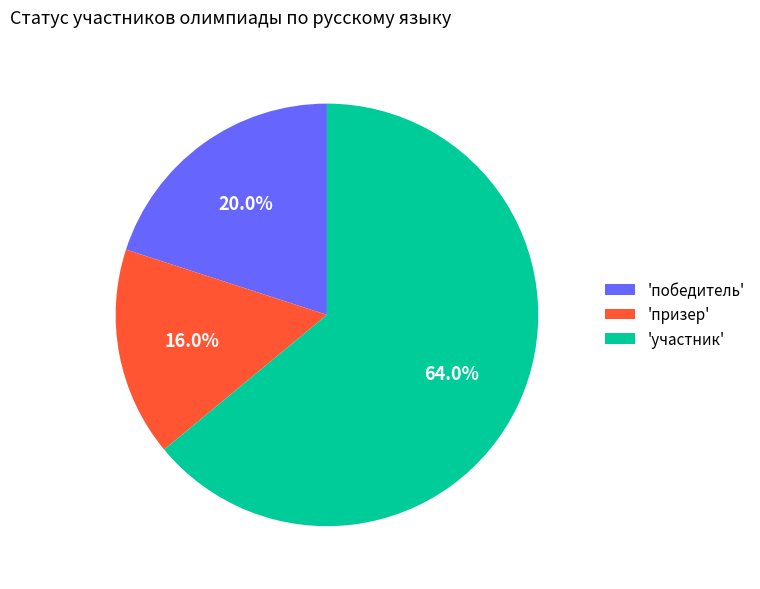

What is the ratio of the value at 'победитель' to the value at 'призер'?

1.2